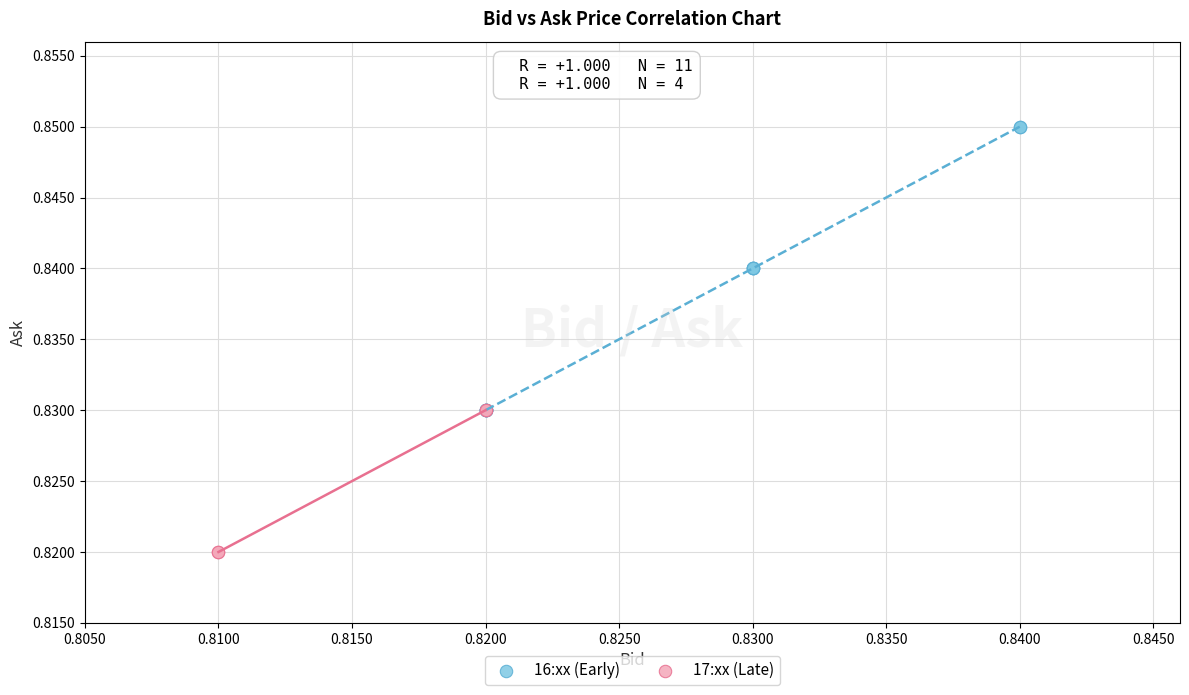

Which series has the largest Y range (max minus min)?

16:xx (Early)